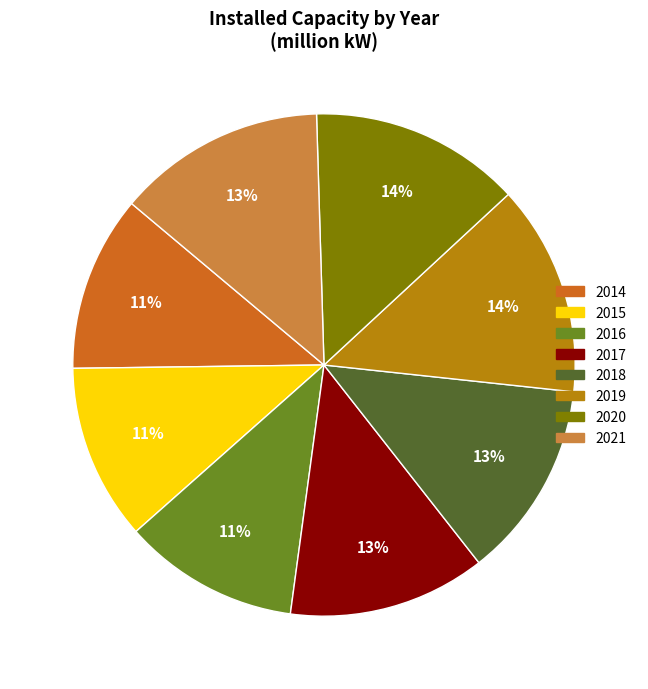

Which has a higher value, 2019 or 2017?

2019